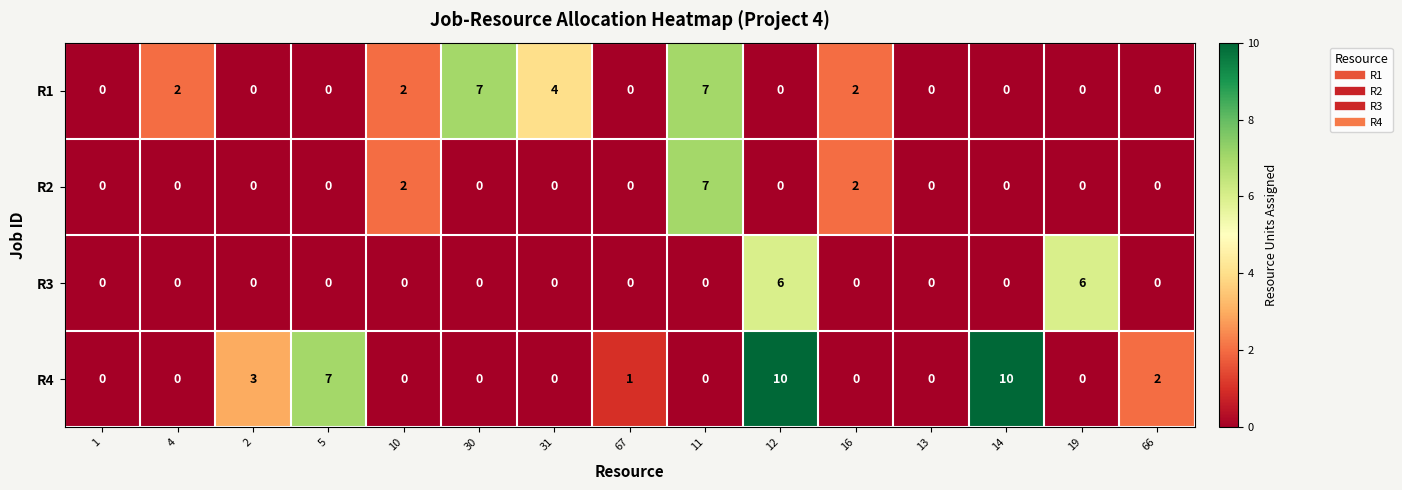

Count the R1 values in the range 0 to 2.

12